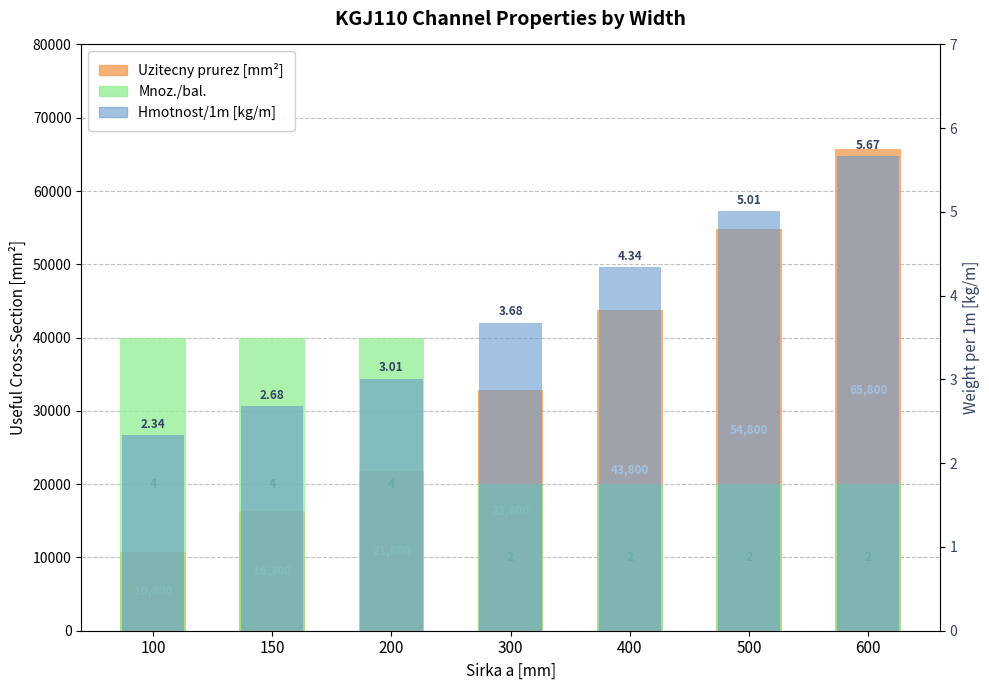

List the labels in order of Mnoz./bal. value, smallest first.

300, 400, 500, 600, 100, 150, 200